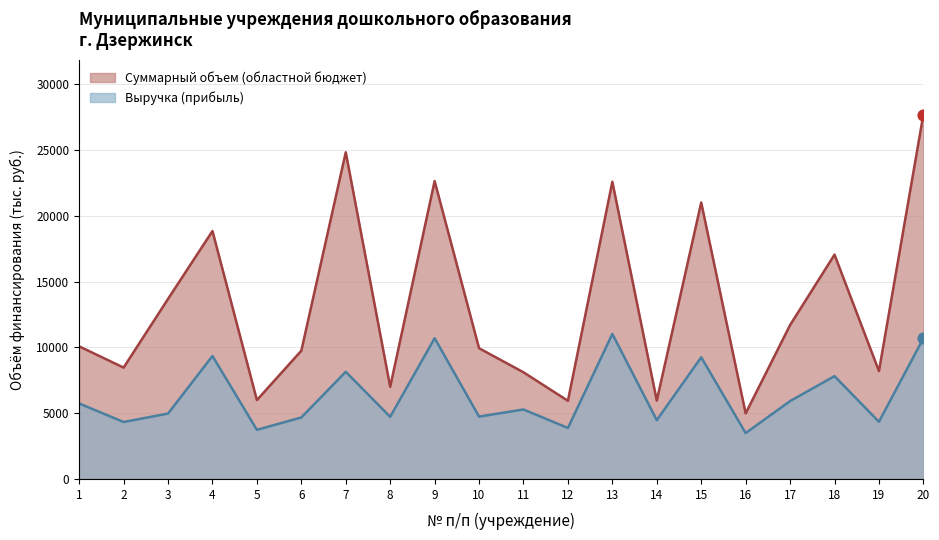

Which series has the largest Y range (max minus min)?

Суммарный объем (областной бюджет)